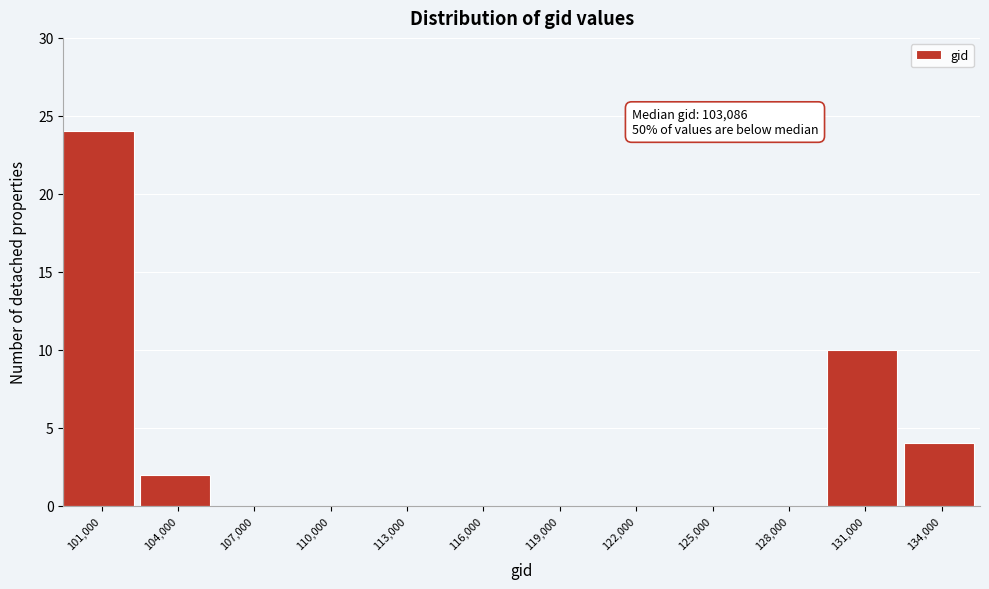

Reading right to left, extract all data points from this chart.

134,000=4	131,000=10	128,000=0	125,000=0	122,000=0	119,000=0	116,000=0	113,000=0	110,000=0	107,000=0	104,000=2	101,000=24